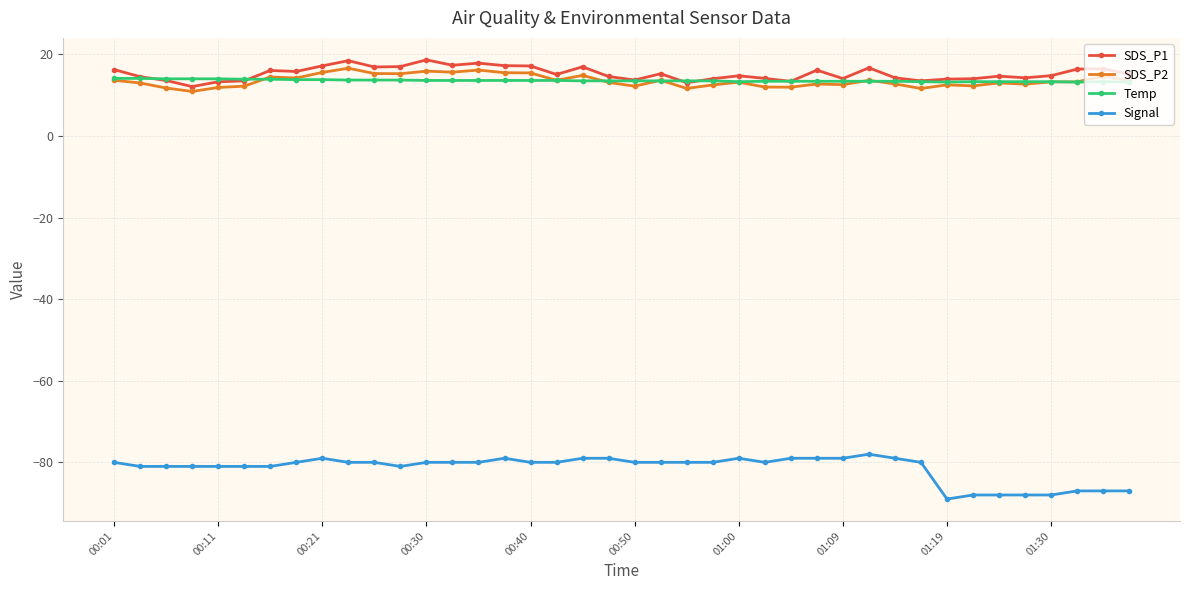

True or false: Temp and Signal intersect in this chart.

False